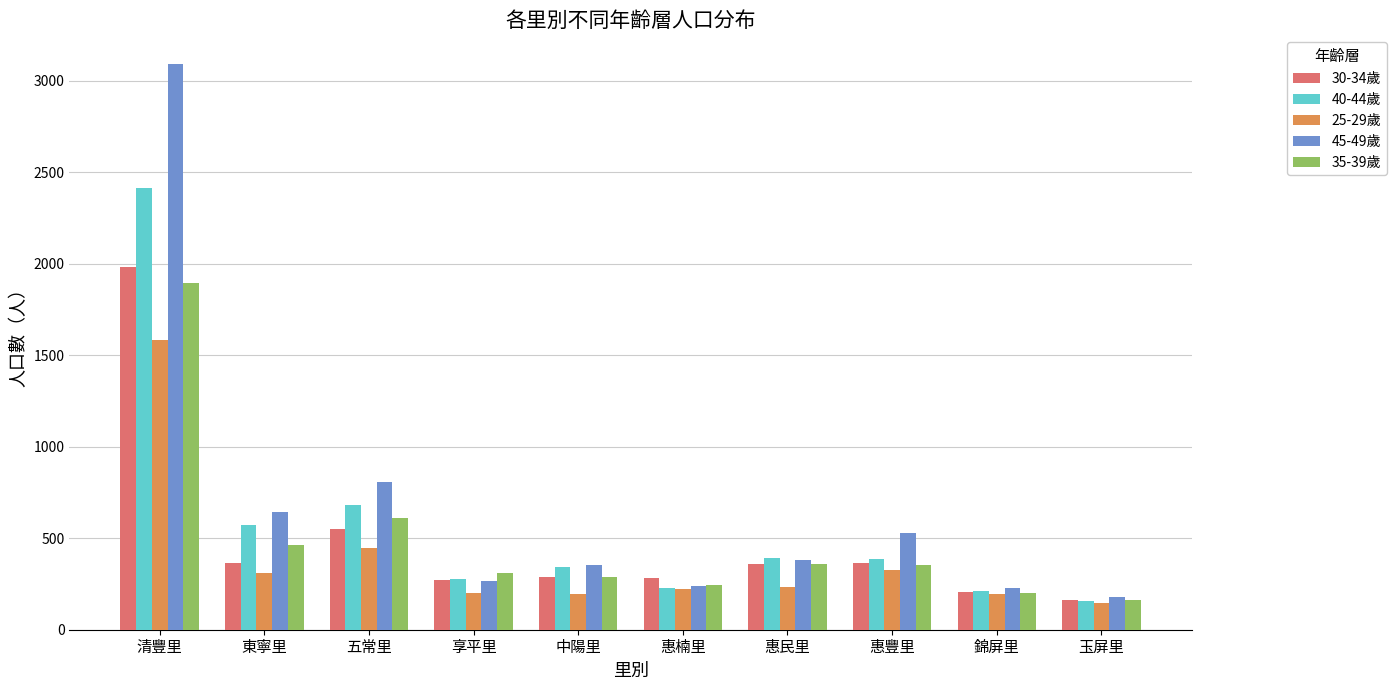

What is the minimum value for 30-34歲?

161